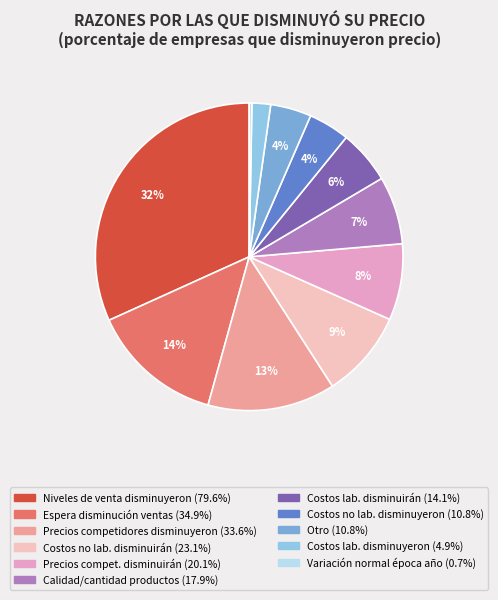

Is there a majority slice in this chart?

No